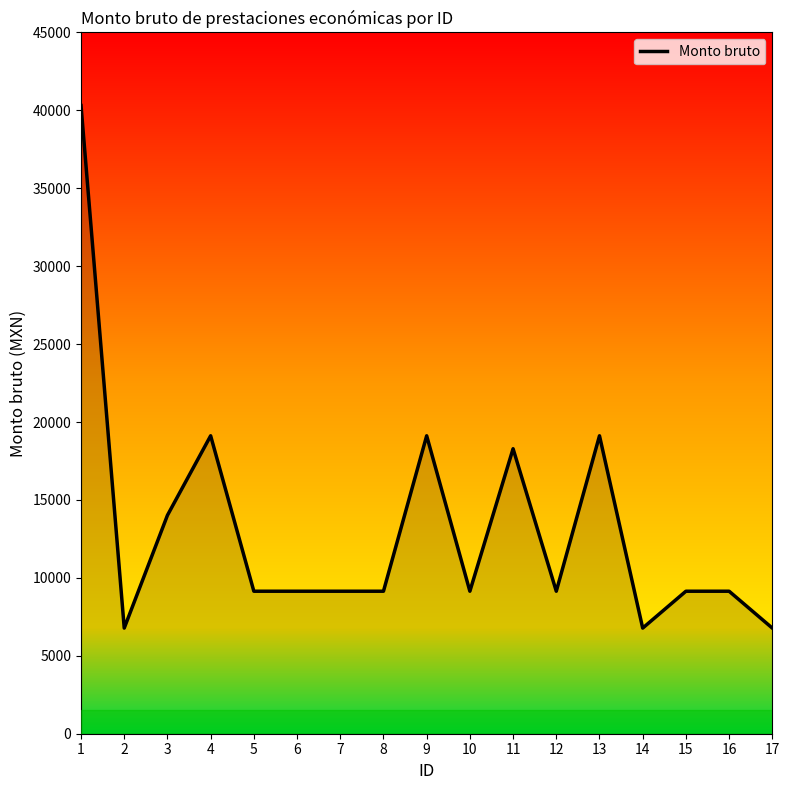

Which has a higher value, 6 or 4?

4